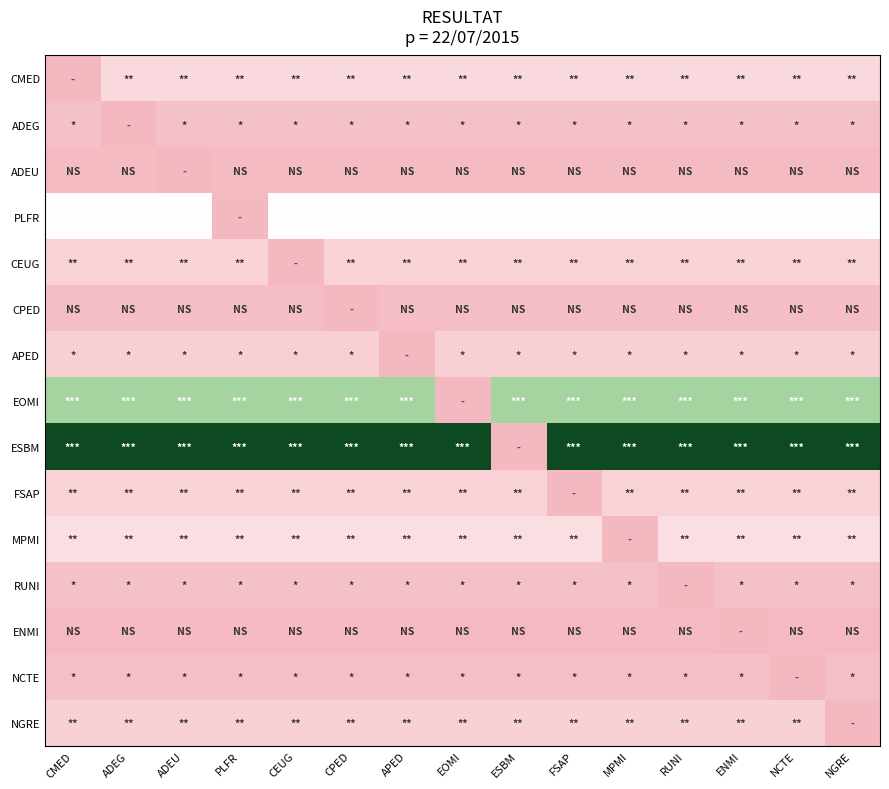

Reading right to left, transcribe all the data shown in this chart.

CMED: NGRE=19	NCTE=19	ENMI=19	RUNI=19	MPMI=19	FSAP=19	ESBM=19	EOMI=19	APED=19	CPED=19	CEUG=19	PLFR=19	ADEU=19	ADEG=19	CMED=0
ADEG: NGRE=6	NCTE=6	ENMI=6	RUNI=6	MPMI=6	FSAP=6	ESBM=6	EOMI=6	APED=6	CPED=6	CEUG=6	PLFR=6	ADEU=6	ADEG=0	CMED=6
ADEU: NGRE=2	NCTE=2	ENMI=2	RUNI=2	MPMI=2	FSAP=2	ESBM=2	EOMI=2	APED=2	CPED=2	CEUG=2	PLFR=2	ADEU=0	ADEG=2	CMED=2
PLFR: NGRE=33	NCTE=33	ENMI=33	RUNI=33	MPMI=33	FSAP=33	ESBM=33	EOMI=33	APED=33	CPED=33	CEUG=33	PLFR=0	ADEU=33	ADEG=33	CMED=33
CEUG: NGRE=16	NCTE=16	ENMI=16	RUNI=16	MPMI=16	FSAP=16	ESBM=16	EOMI=16	APED=16	CPED=16	CEUG=0	PLFR=16	ADEU=16	ADEG=16	CMED=16
CPED: NGRE=4	NCTE=4	ENMI=4	RUNI=4	MPMI=4	FSAP=4	ESBM=4	EOMI=4	APED=4	CPED=0	CEUG=4	PLFR=4	ADEU=4	ADEG=4	CMED=4
APED: NGRE=14	NCTE=14	ENMI=14	RUNI=14	MPMI=14	FSAP=14	ESBM=14	EOMI=14	APED=0	CPED=14	CEUG=14	PLFR=14	ADEU=14	ADEG=14	CMED=14
EOMI: NGRE=50	NCTE=50	ENMI=50	RUNI=50	MPMI=50	FSAP=50	ESBM=50	EOMI=0	APED=50	CPED=50	CEUG=50	PLFR=50	ADEU=50	ADEG=50	CMED=50
ESBM: NGRE=100	NCTE=100	ENMI=100	RUNI=100	MPMI=100	FSAP=100	ESBM=0	EOMI=100	APED=100	CPED=100	CEUG=100	PLFR=100	ADEU=100	ADEG=100	CMED=100
FSAP: NGRE=16	NCTE=16	ENMI=16	RUNI=16	MPMI=16	FSAP=0	ESBM=16	EOMI=16	APED=16	CPED=16	CEUG=16	PLFR=16	ADEU=16	ADEG=16	CMED=16
MPMI: NGRE=21	NCTE=21	ENMI=21	RUNI=21	MPMI=0	FSAP=21	ESBM=21	EOMI=21	APED=21	CPED=21	CEUG=21	PLFR=21	ADEU=21	ADEG=21	CMED=21
RUNI: NGRE=6	NCTE=6	ENMI=6	RUNI=0	MPMI=6	FSAP=6	ESBM=6	EOMI=6	APED=6	CPED=6	CEUG=6	PLFR=6	ADEU=6	ADEG=6	CMED=6
ENMI: NGRE=1	NCTE=1	ENMI=0	RUNI=1	MPMI=1	FSAP=1	ESBM=1	EOMI=1	APED=1	CPED=1	CEUG=1	PLFR=1	ADEU=1	ADEG=1	CMED=1
NCTE: NGRE=5	NCTE=0	ENMI=5	RUNI=5	MPMI=5	FSAP=5	ESBM=5	EOMI=5	APED=5	CPED=5	CEUG=5	PLFR=5	ADEU=5	ADEG=5	CMED=5
NGRE: NGRE=0	NCTE=15	ENMI=15	RUNI=15	MPMI=15	FSAP=15	ESBM=15	EOMI=15	APED=15	CPED=15	CEUG=15	PLFR=15	ADEU=15	ADEG=15	CMED=15